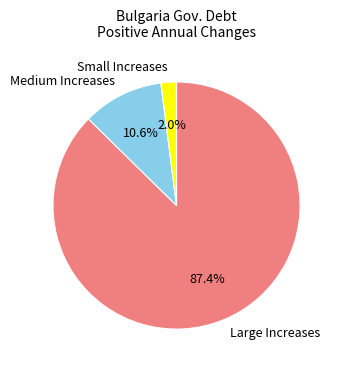

Which slice is the largest?

Large Increases